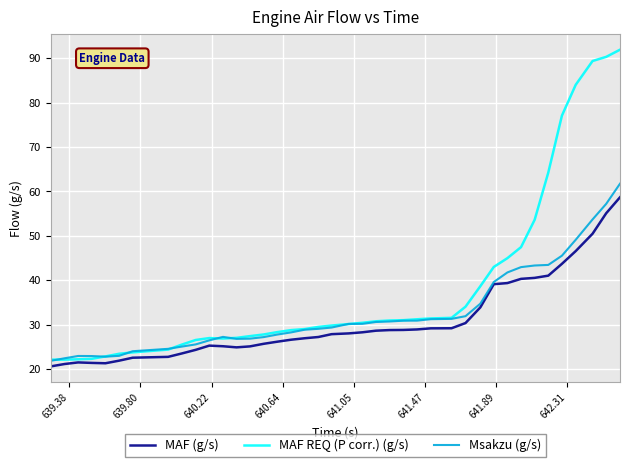

Which series has the widest spread of values?

MAF REQ (P corr.) (g/s)